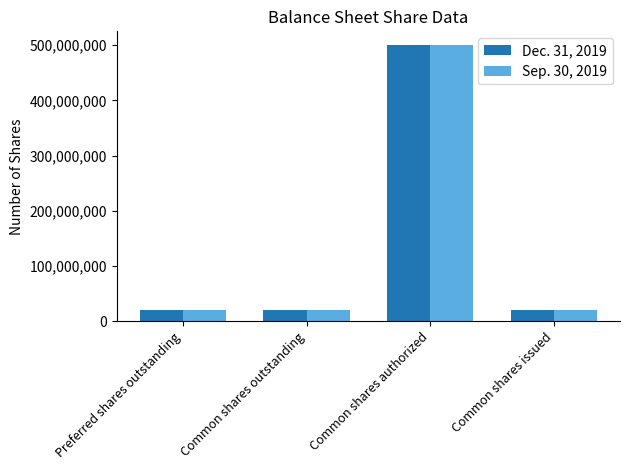

What is the average value of the Dec. 31, 2019 series?

140000000